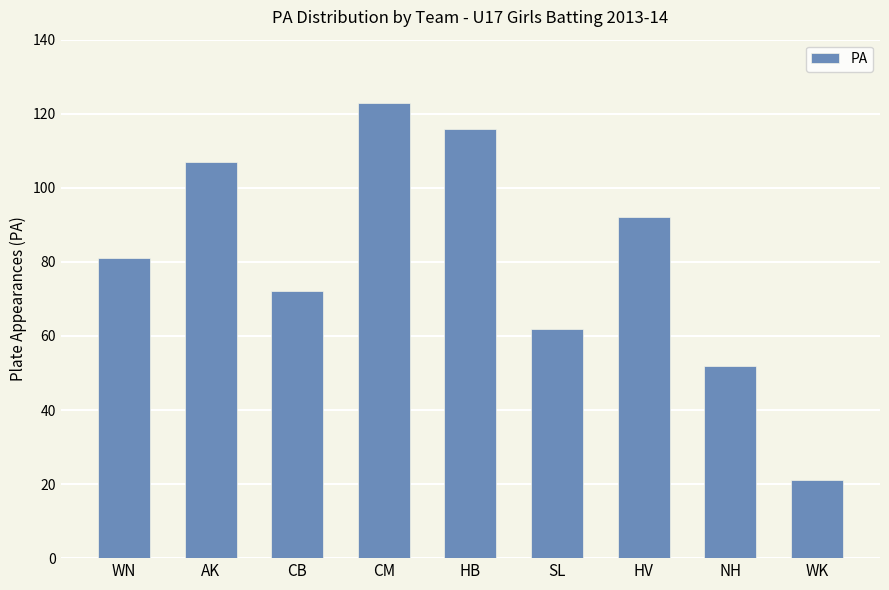

Between HB and WK, which is larger?

HB